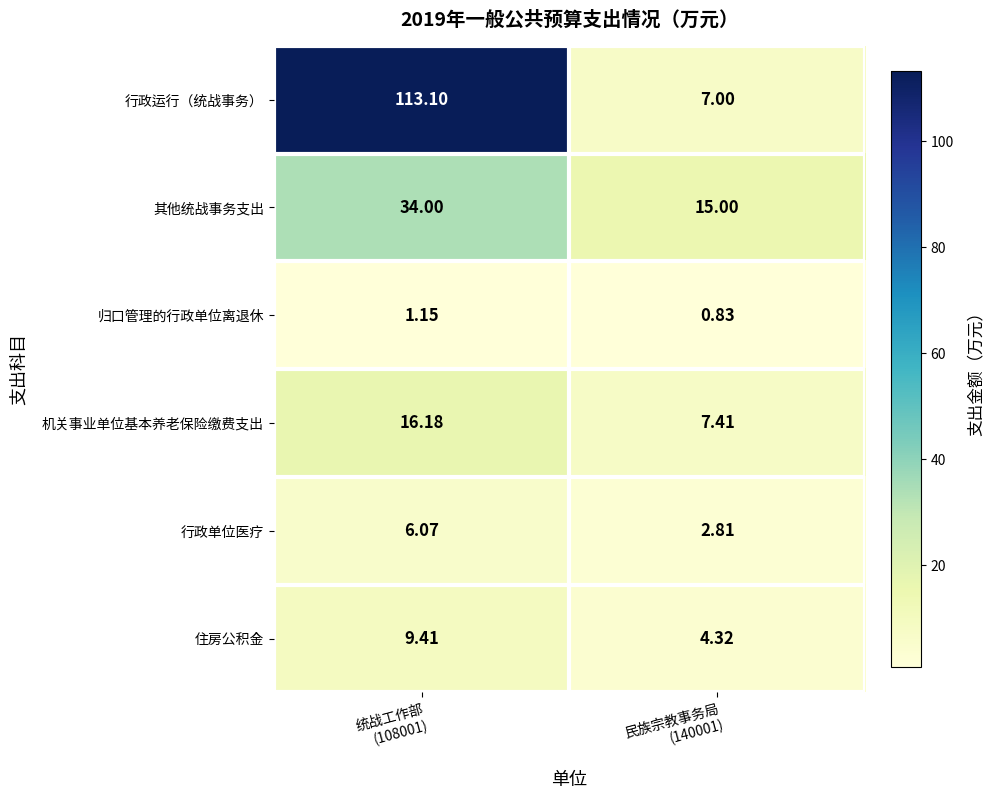

Which label corresponds to the largest value in the chart?

统战工作部
(108001)